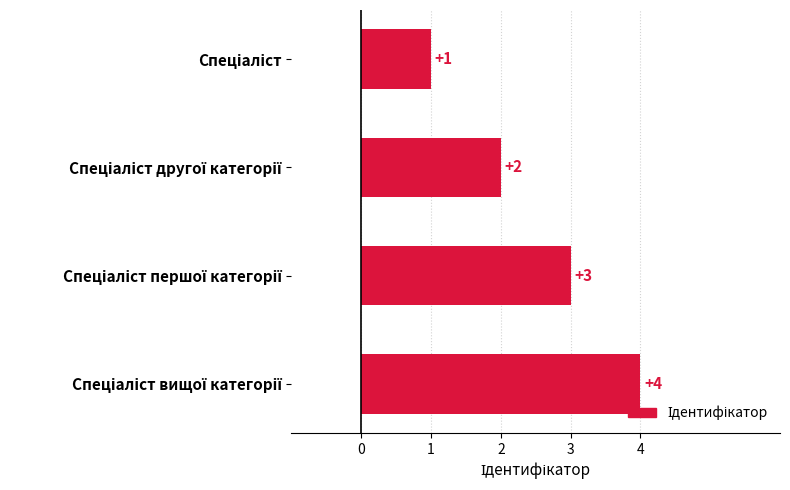

What is the value of the 2nd bar from the top?

2